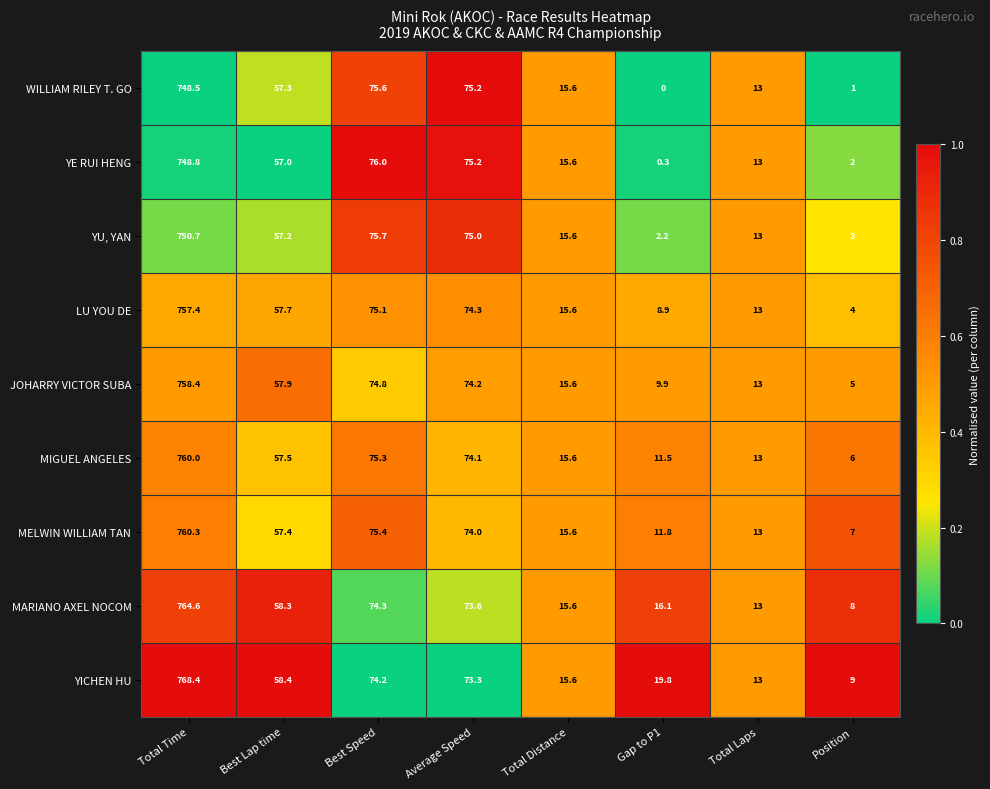

What is the greatest value displayed?

768.4